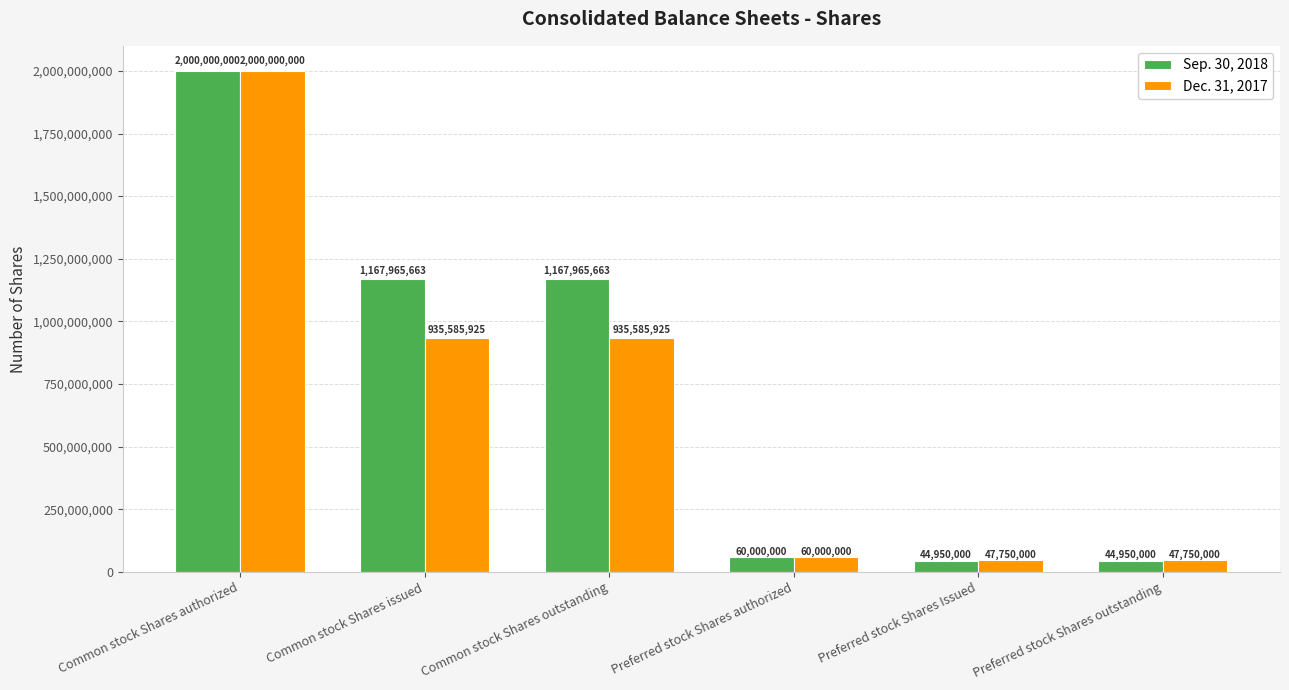

At which label does Sep. 30, 2018 first exceed 1167965663?

Common stock Shares authorized